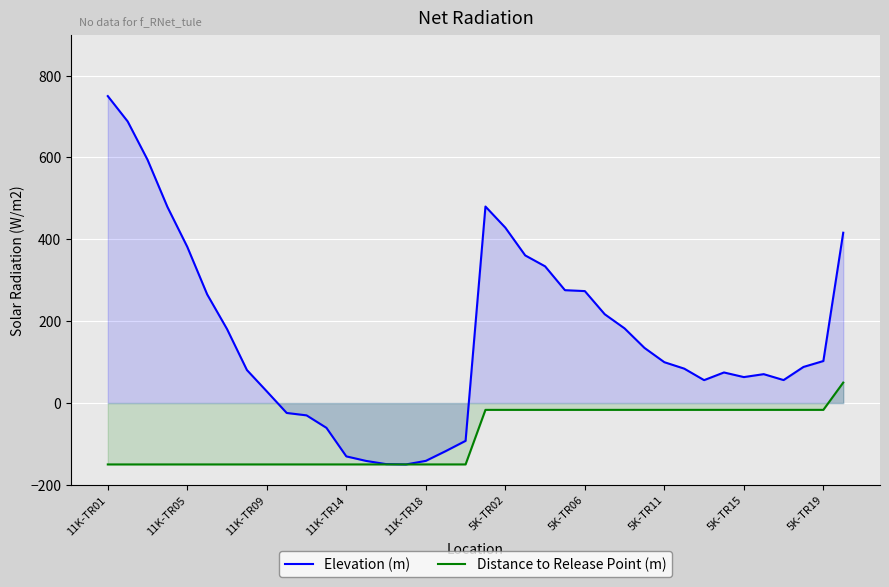

Which category has the highest value in the Distance to Release Point (m) series?

37